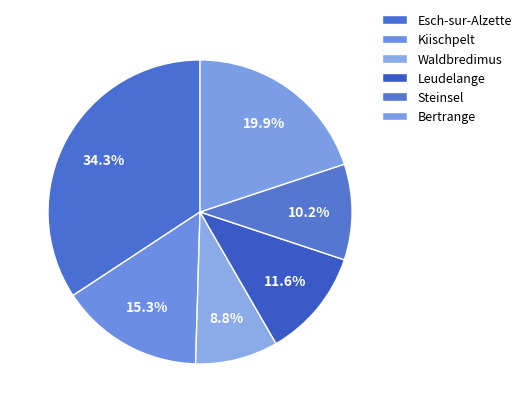

Which has a higher value, Bertrange or Leudelange?

Bertrange